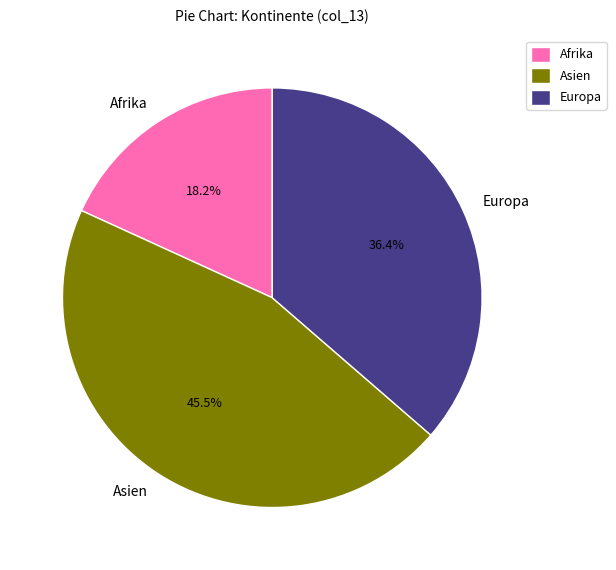

Which slice is the largest?

Asien